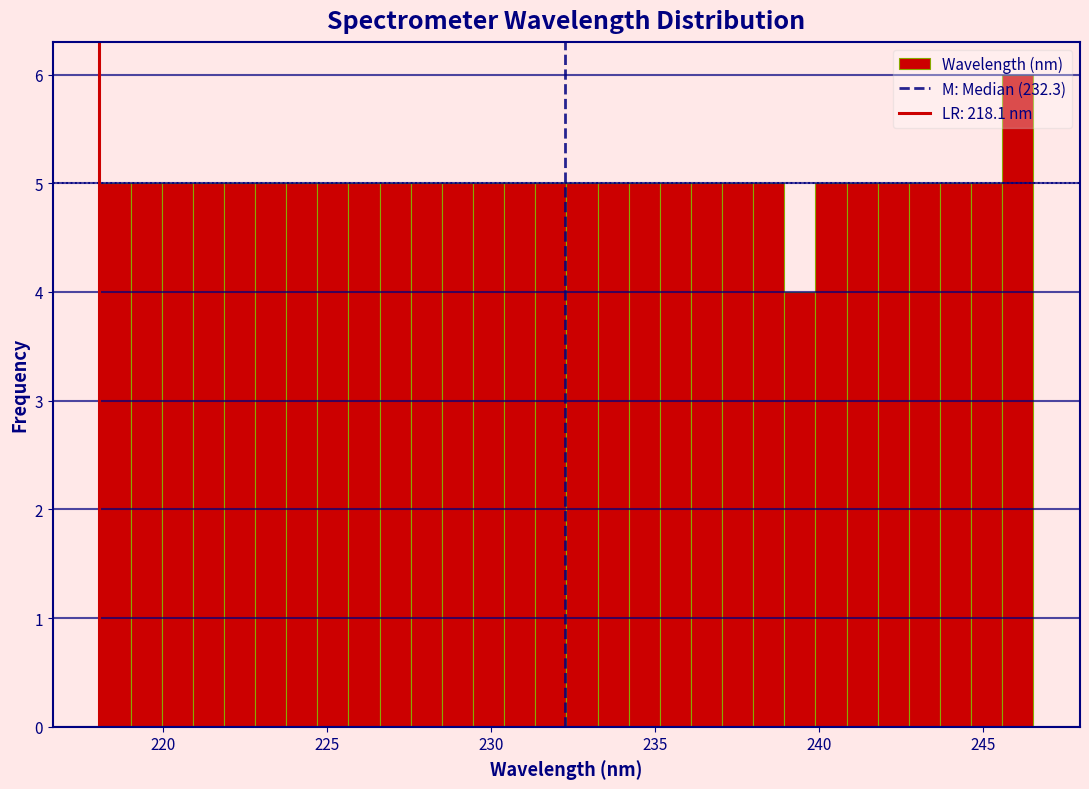

Around what value on the x-axis is the tallest bar? Give the approximate position of its centre, as read against the axis.

246.0